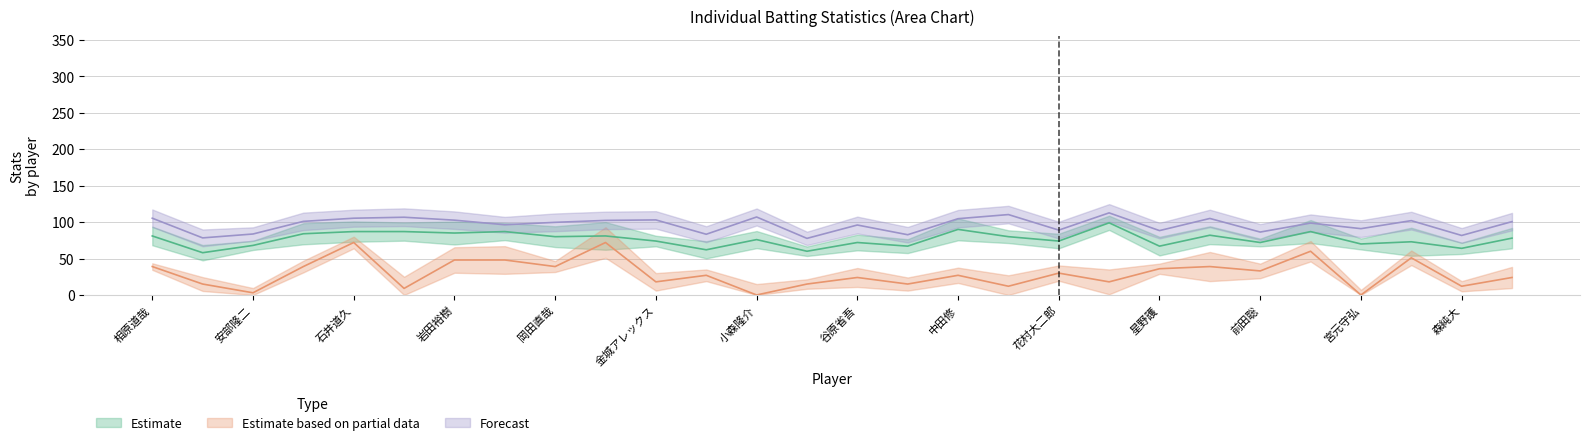

What is the total value across all series at 金井和夫?

255.3